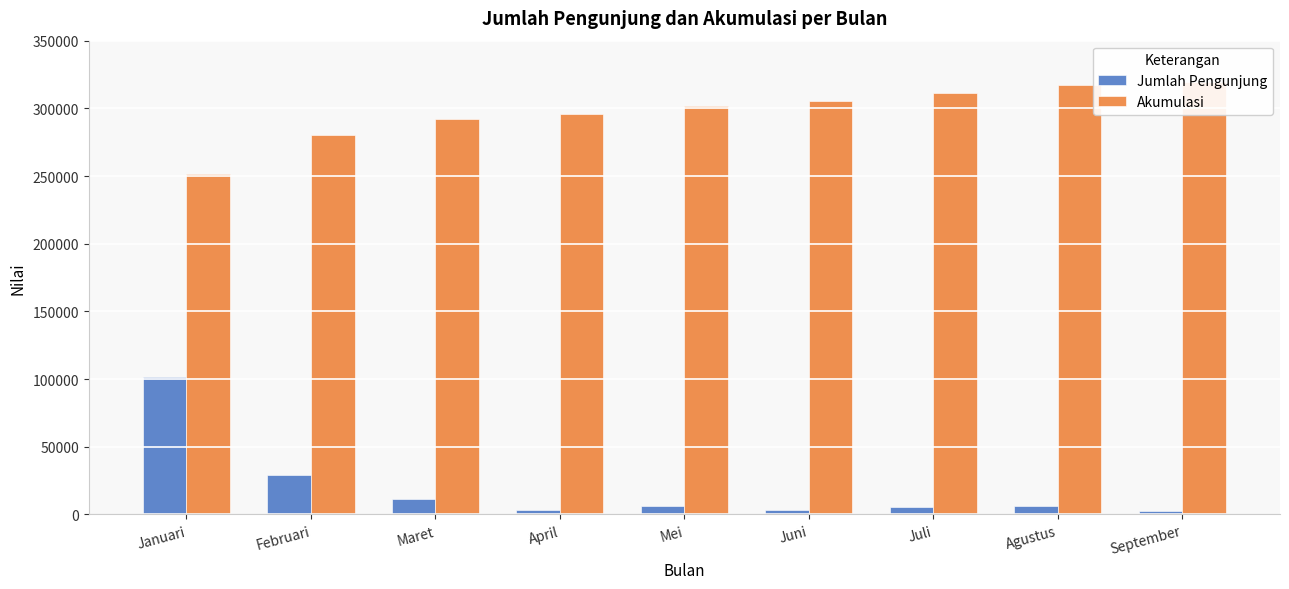

Between Mei and September, which is larger?

Mei